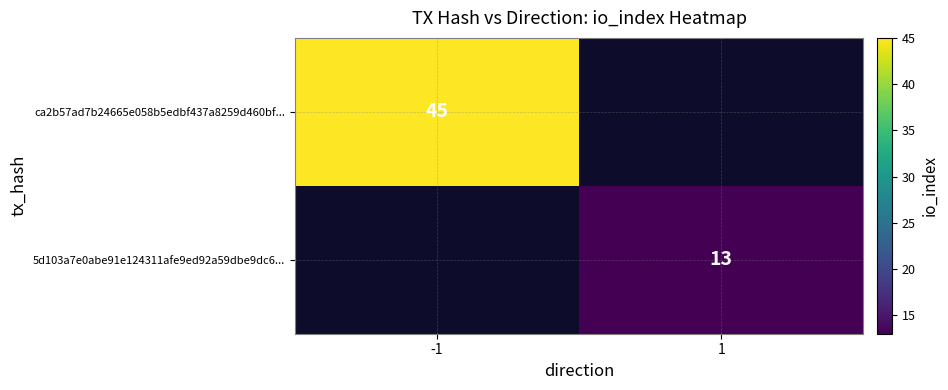

The value of ca2b57ad7b24665e058b5edbf437a8259d460bf... at -1 is 45. True or false?

True